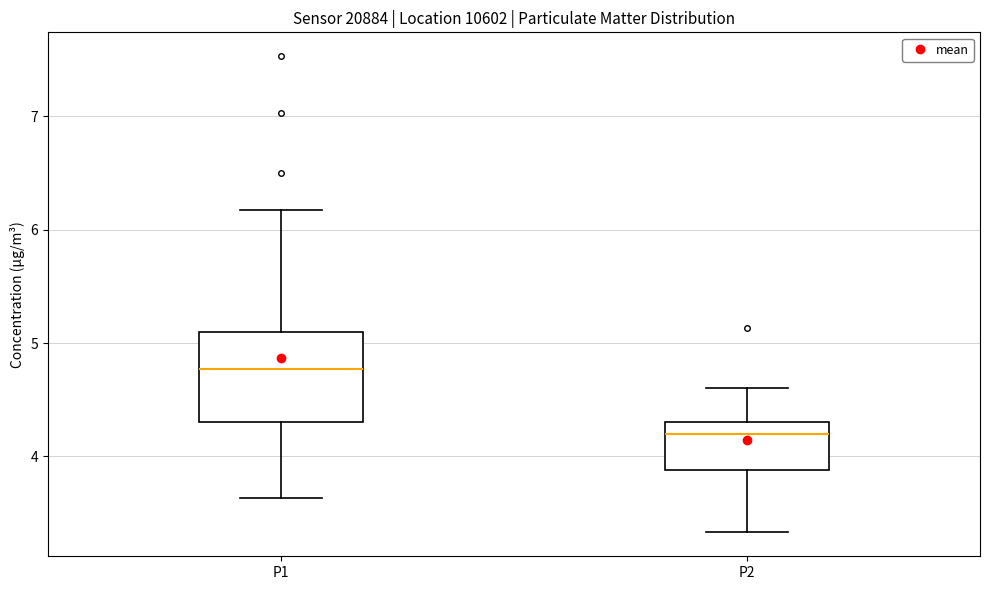

Reading left to right, read every box against the y-axis: the position of its median line, the range the box covers, and the ends of its whiskers. The values are not printed on the chart, so give them approximately, as read against the axis.

P1: median 4.8, box 4.3 to 5.1, whiskers 3.6 to 6.2
P2: median 4.2, box 3.9 to 4.3, whiskers 3.3 to 4.6